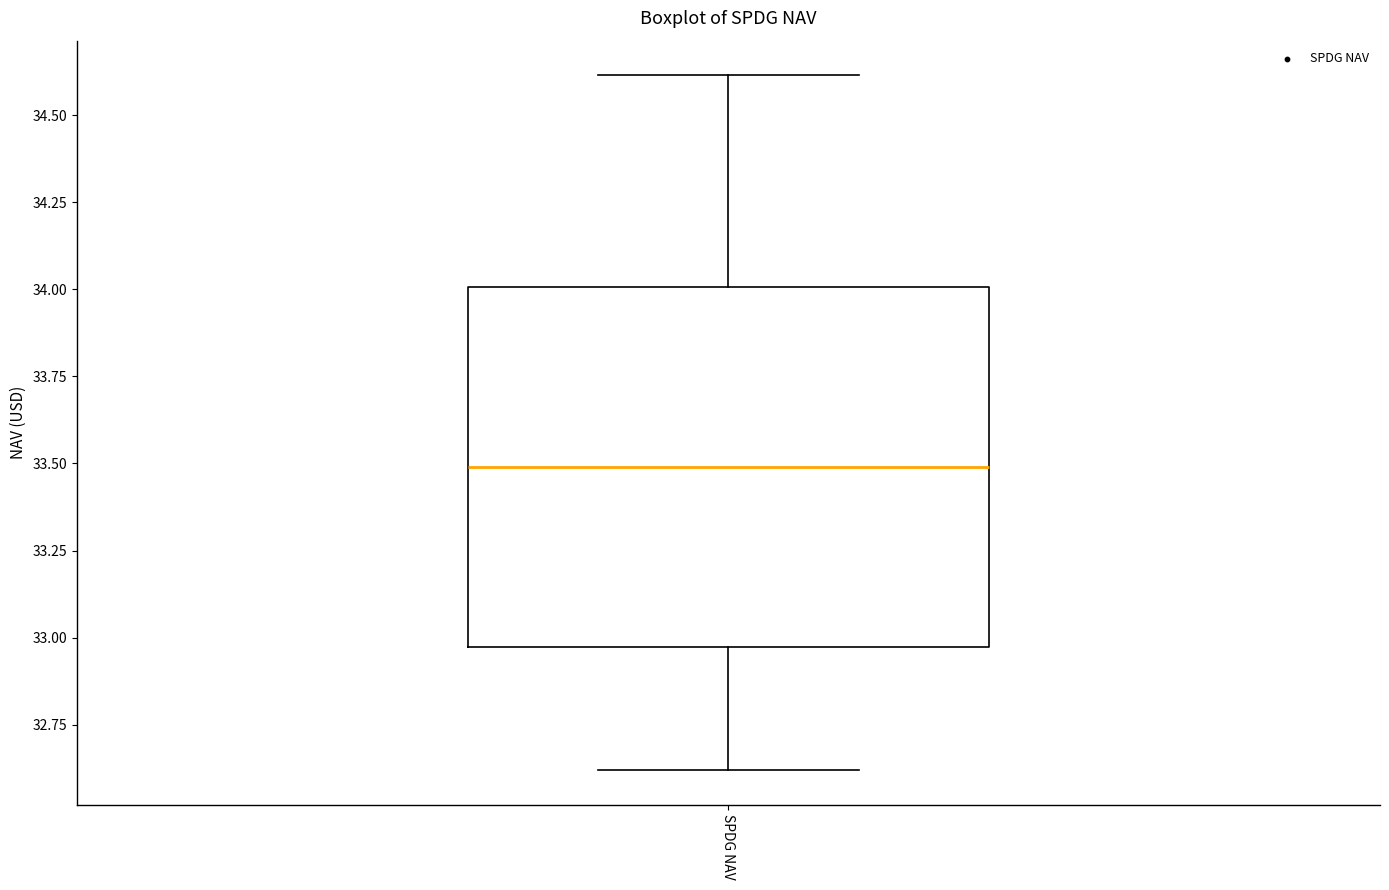

Transcribe this box plot: give where the median line is, the range the box spans, and where the two whiskers end, as read against the y-axis. The values are not printed on the chart, so give them approximately, as read against the axis.

median 33.50, box 32.95 to 34.00, whiskers 32.60 to 34.60